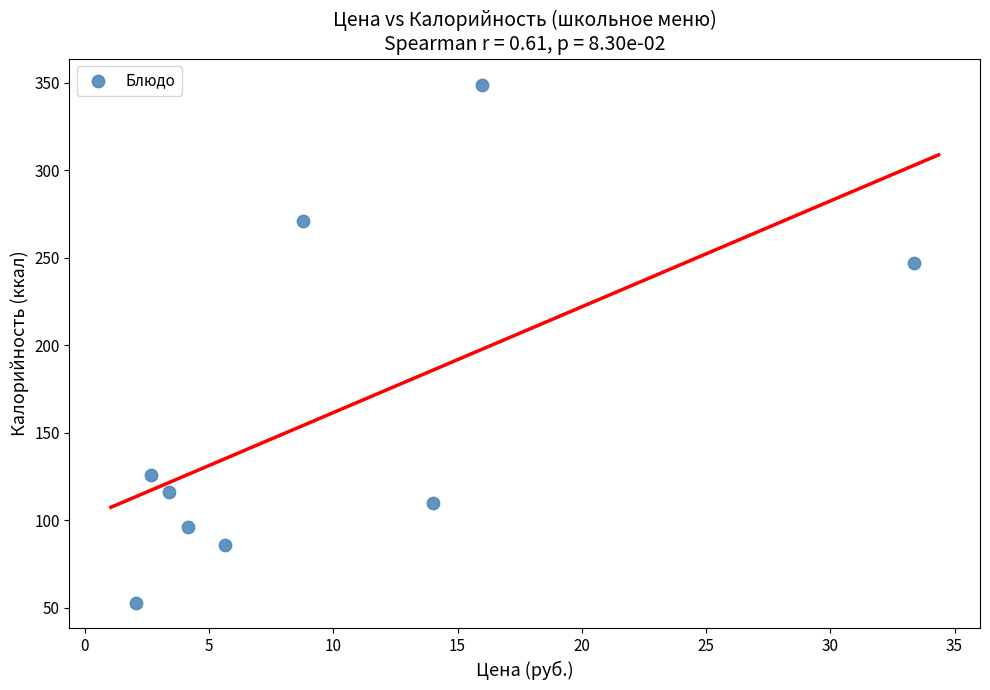

What Y value in the scatter plot is closest to 201?

247